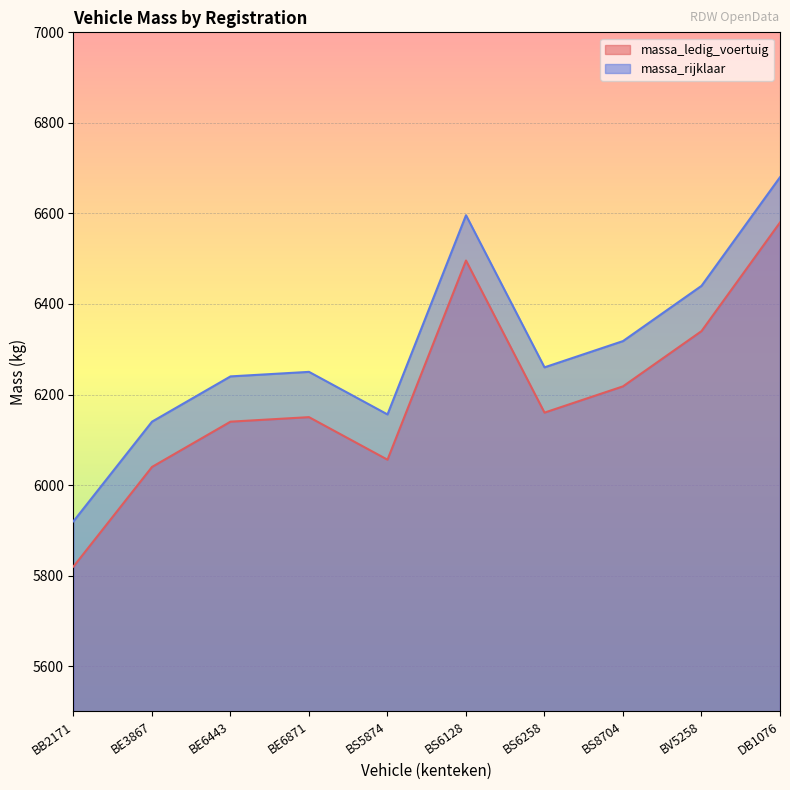

Does the chart display data point markers on the line(s)?

No